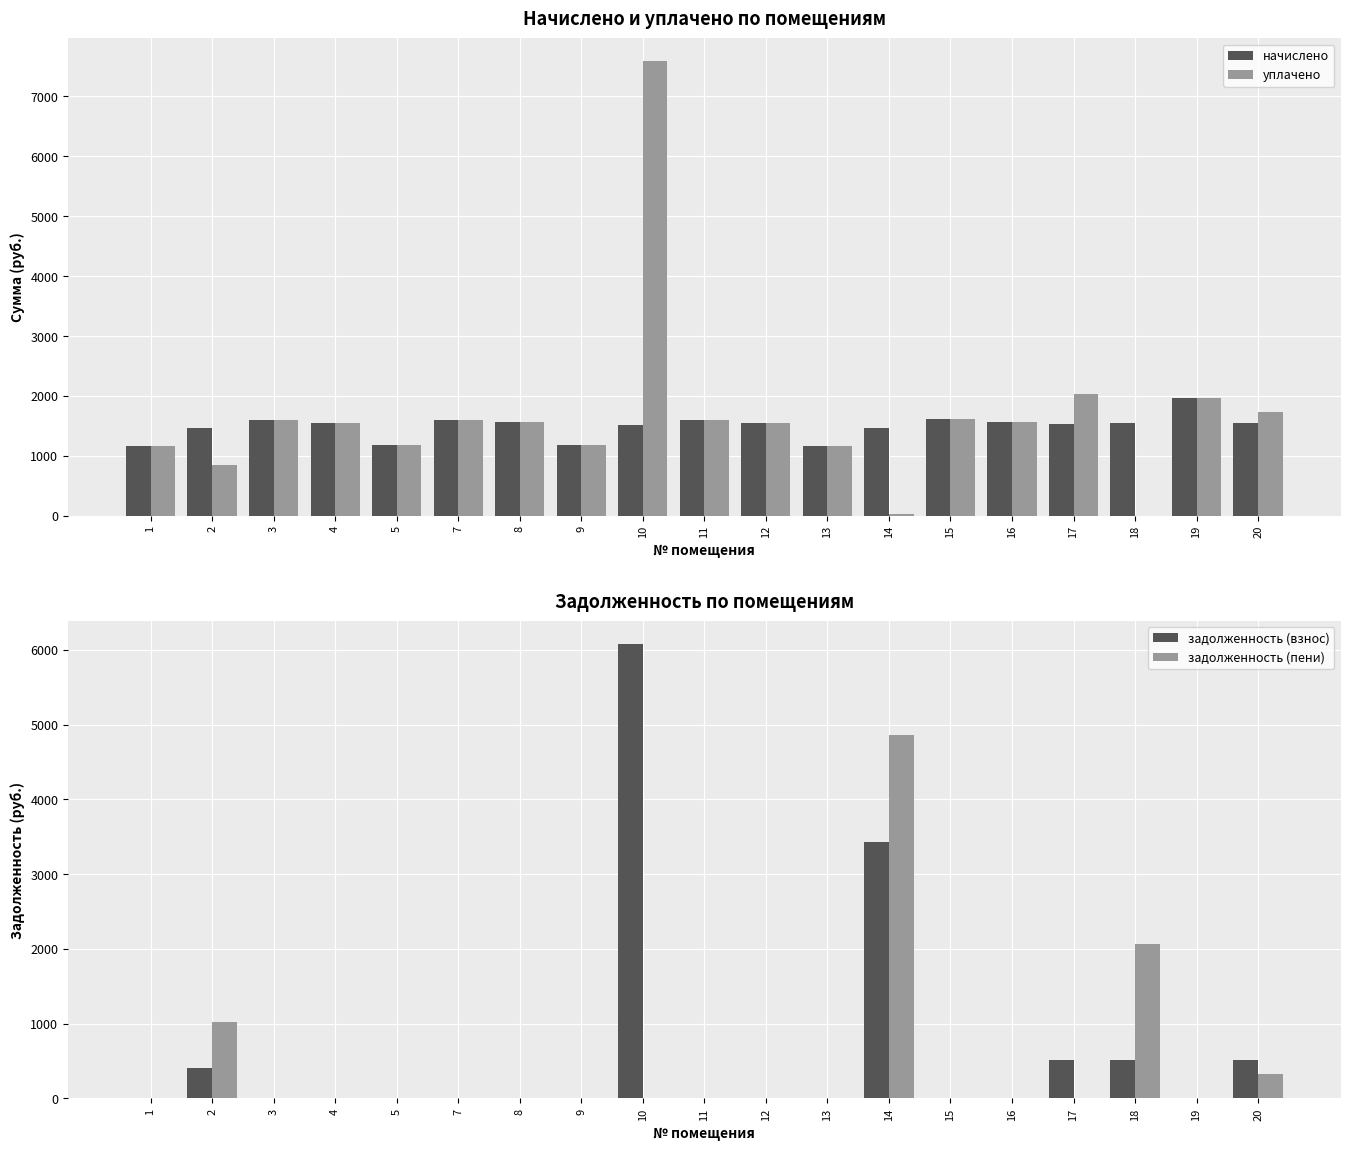

Reading left to right, transcribe all the data shown in this chart.

начислено: 1=1168.8	2=1456.4	3=1596.5	4=1541.2	5=1187.2	7=1600.2	8=1567.0	9=1183.5	10=1508.0	11=1596.5	12=1544.8	13=1157.7	14=1467.4	15=1614.9	16=1559.6	17=1526.4	18=1548.5	19=1965.2	20=1548.5
уплачено: 1=1168.8	2=840.0	3=1596.5	4=1541.2	5=1187.2	7=1600.2	8=1567.0	9=1183.5	10=7591.0	11=1591.7	12=1544.8	13=1157.7	14=32.6	15=1614.9	16=1560.8	17=2035.2	18=0.0	19=1961.1	20=1737.6
задолженность (взнос): 1=0.0	2=407.2	3=0.0	4=0.0	5=0.0	7=0.0	8=0.0	9=0.0	10=6083.0	11=0.0	12=0.0	13=0.0	14=3424.0	15=0.0	16=1.2	17=508.8	18=516.2	19=0.0	20=516.2
задолженность (пени): 1=0.0	2=1023.5	3=0.0	4=0.0	5=0.0	7=0.0	8=0.0	9=0.0	10=0.0	11=4.7	12=0.0	13=0.0	14=4858.8	15=0.0	16=0.0	17=0.0	18=2064.7	19=4.1	20=327.1